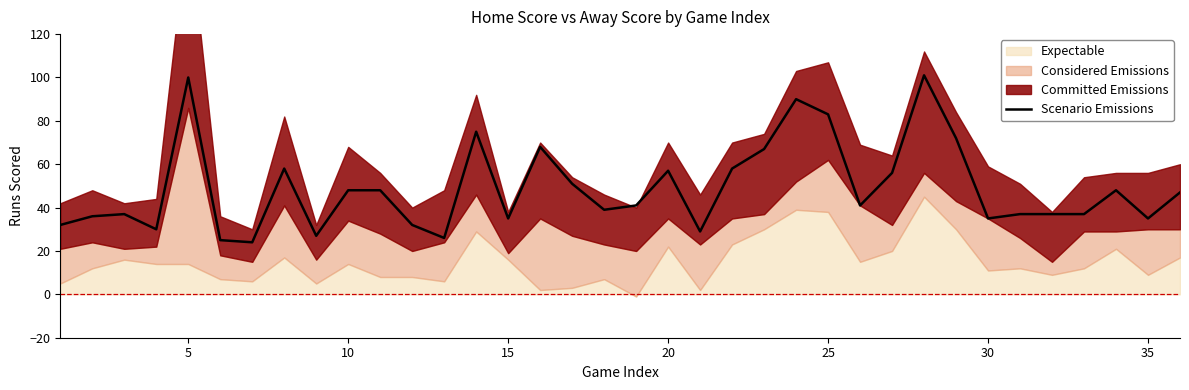

Reading left to right, transcribe all the data shown in this chart.

32	36	37	30	100	25	24	58	27	48	48	32	26	75	35	68	51	39	41	57	29	58	67	90	83	41	56	101	72	35	37	37	37	48	35	47